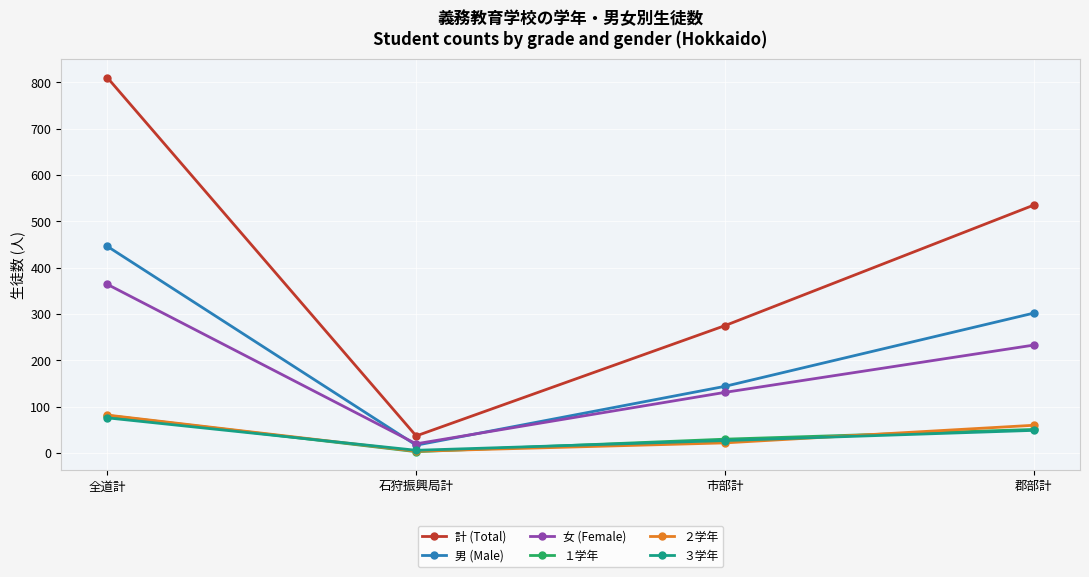

What are all the series names shown in the legend?

計 (Total), 男 (Male), 女 (Female), １学年, ２学年, ３学年